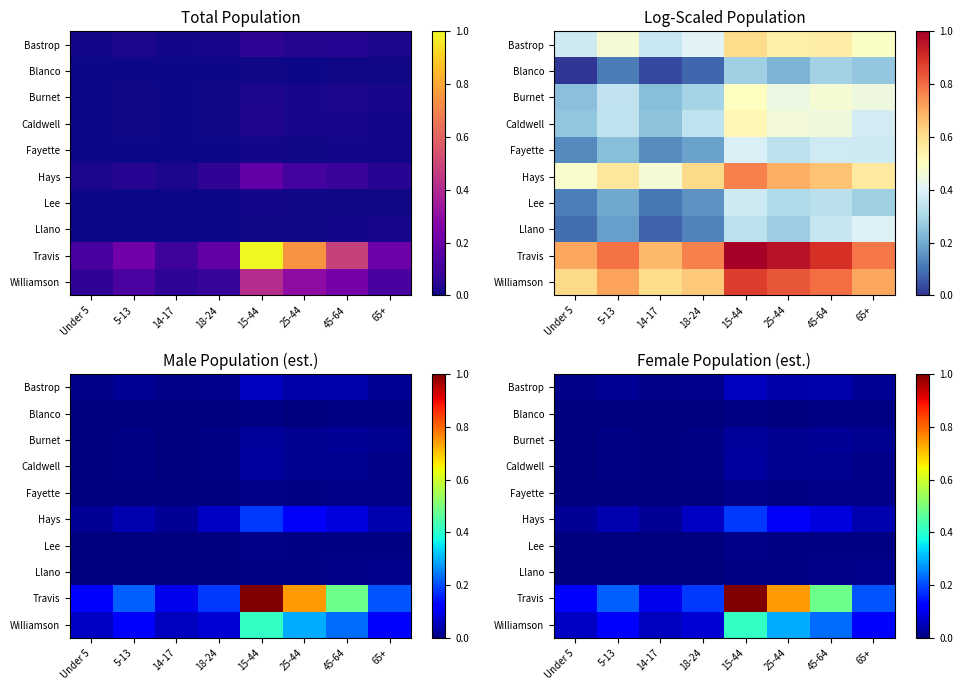

List the series in order of their peak value, lowest first.

Blanco, Lee, Fayette, Llano, Burnet, Caldwell, Bastrop, Hays, Williamson, Travis